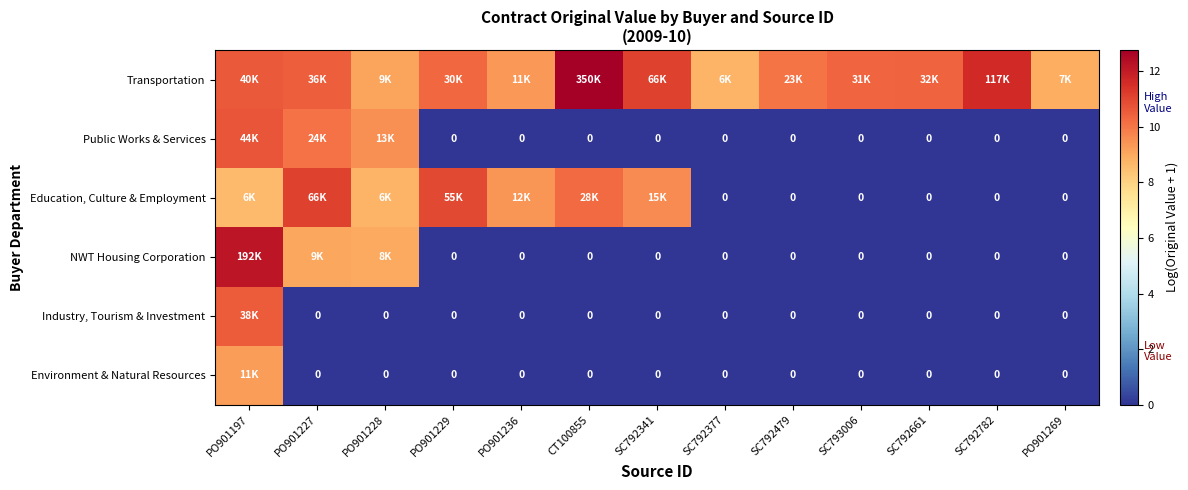

Is it true that Public Works & Services equals 0.0 at SC792782?

True